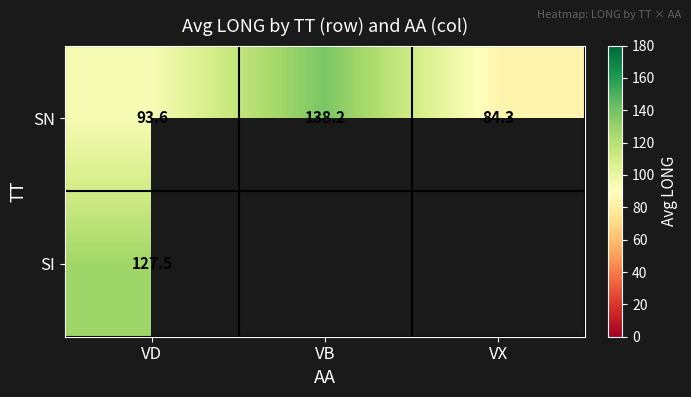

True or false: SN has a value of 136.1 at VD.

False